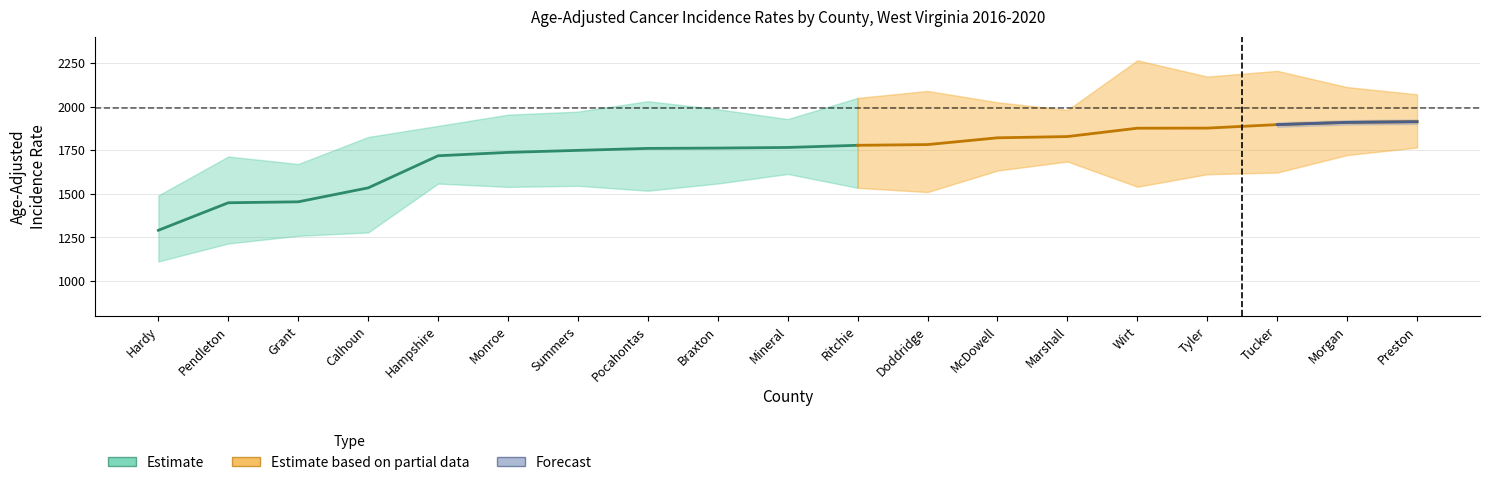

At how many categories does at least one series exceed 2231?

1